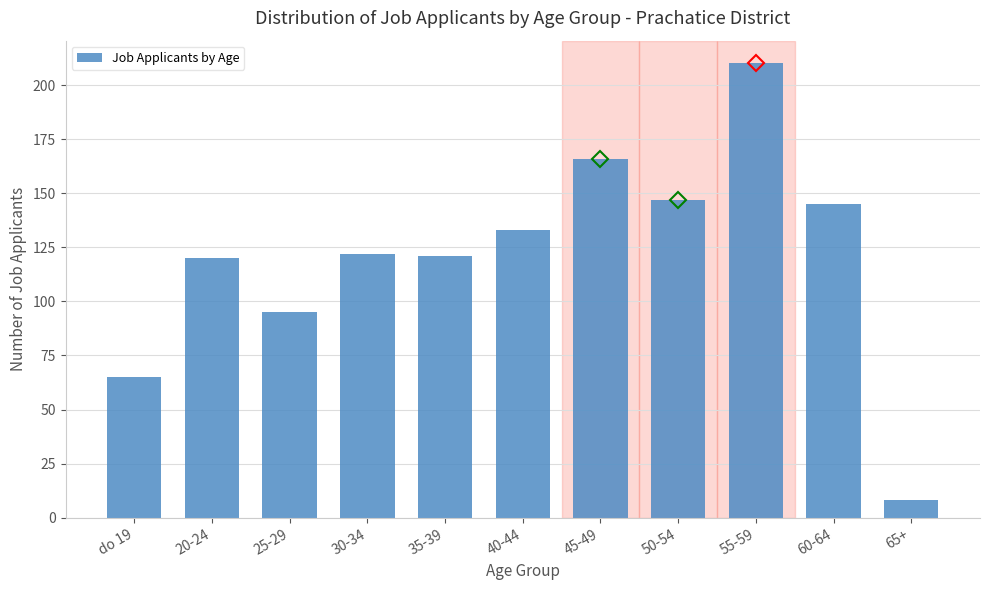

Reading left to right, transcribe all the data shown in this chart.

do 19=65	20-24=120	25-29=95	30-34=122	35-39=121	40-44=133	45-49=166	50-54=147	55-59=210	60-64=145	65+=8